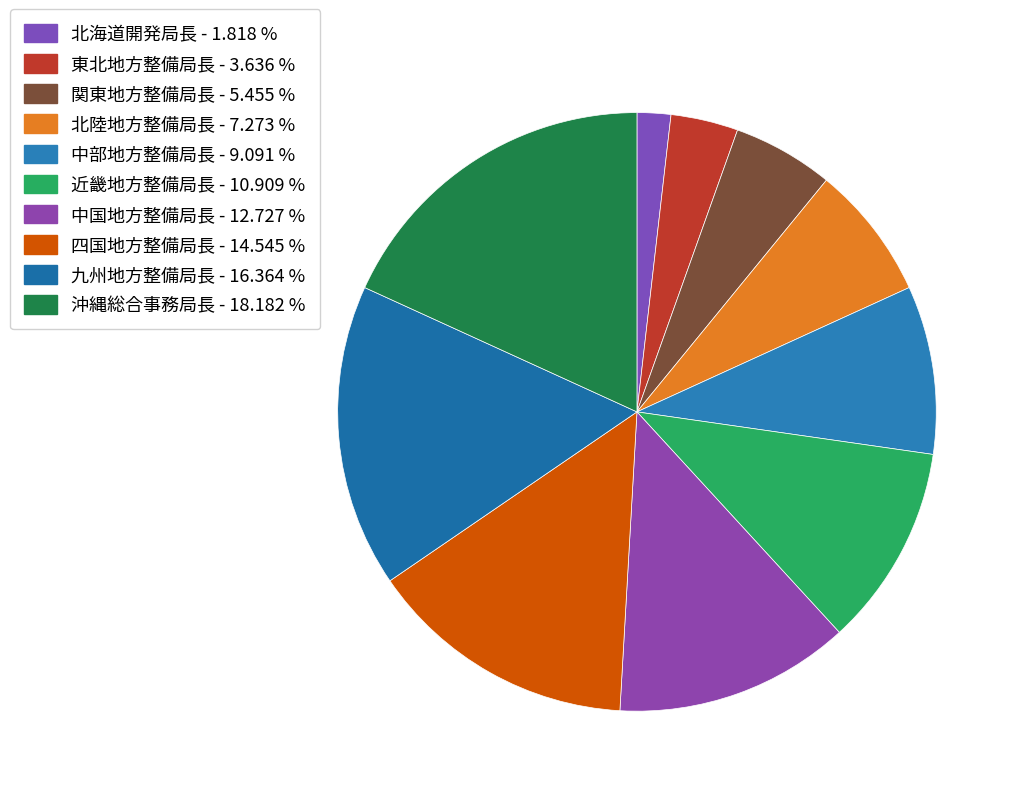

What percentage is the 関東地方整備局長 slice, to the nearest percent?

5%